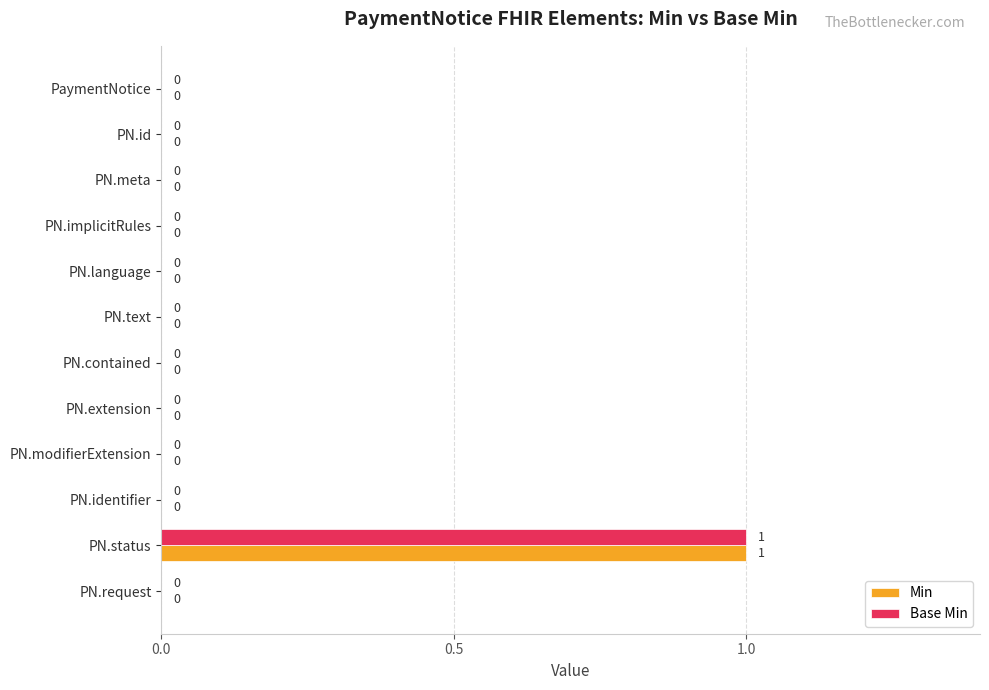

At which label does Min reach its peak?

PN.status